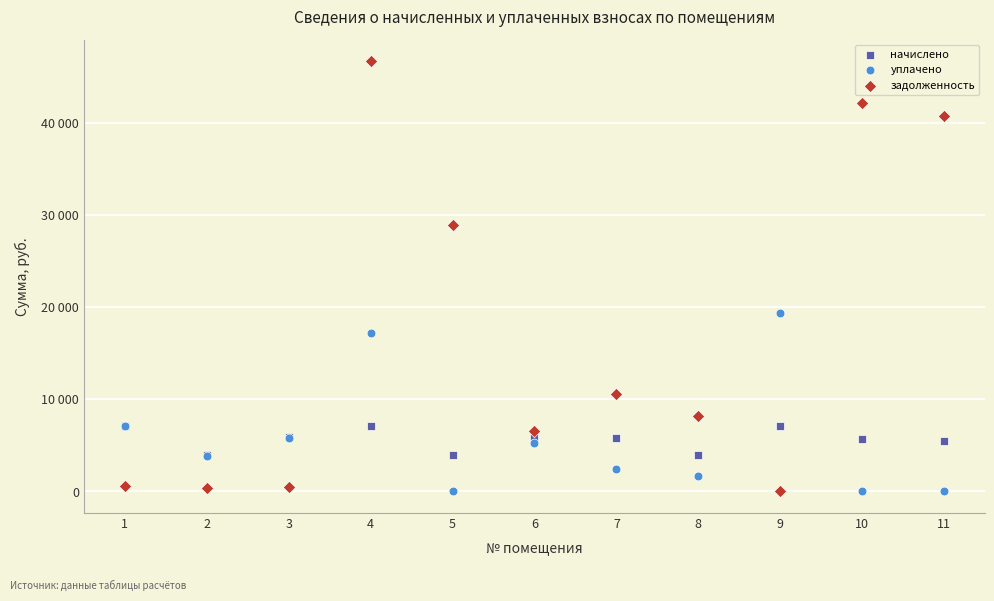

What are all the series names shown in the legend?

начислено, уплачено, задолженность